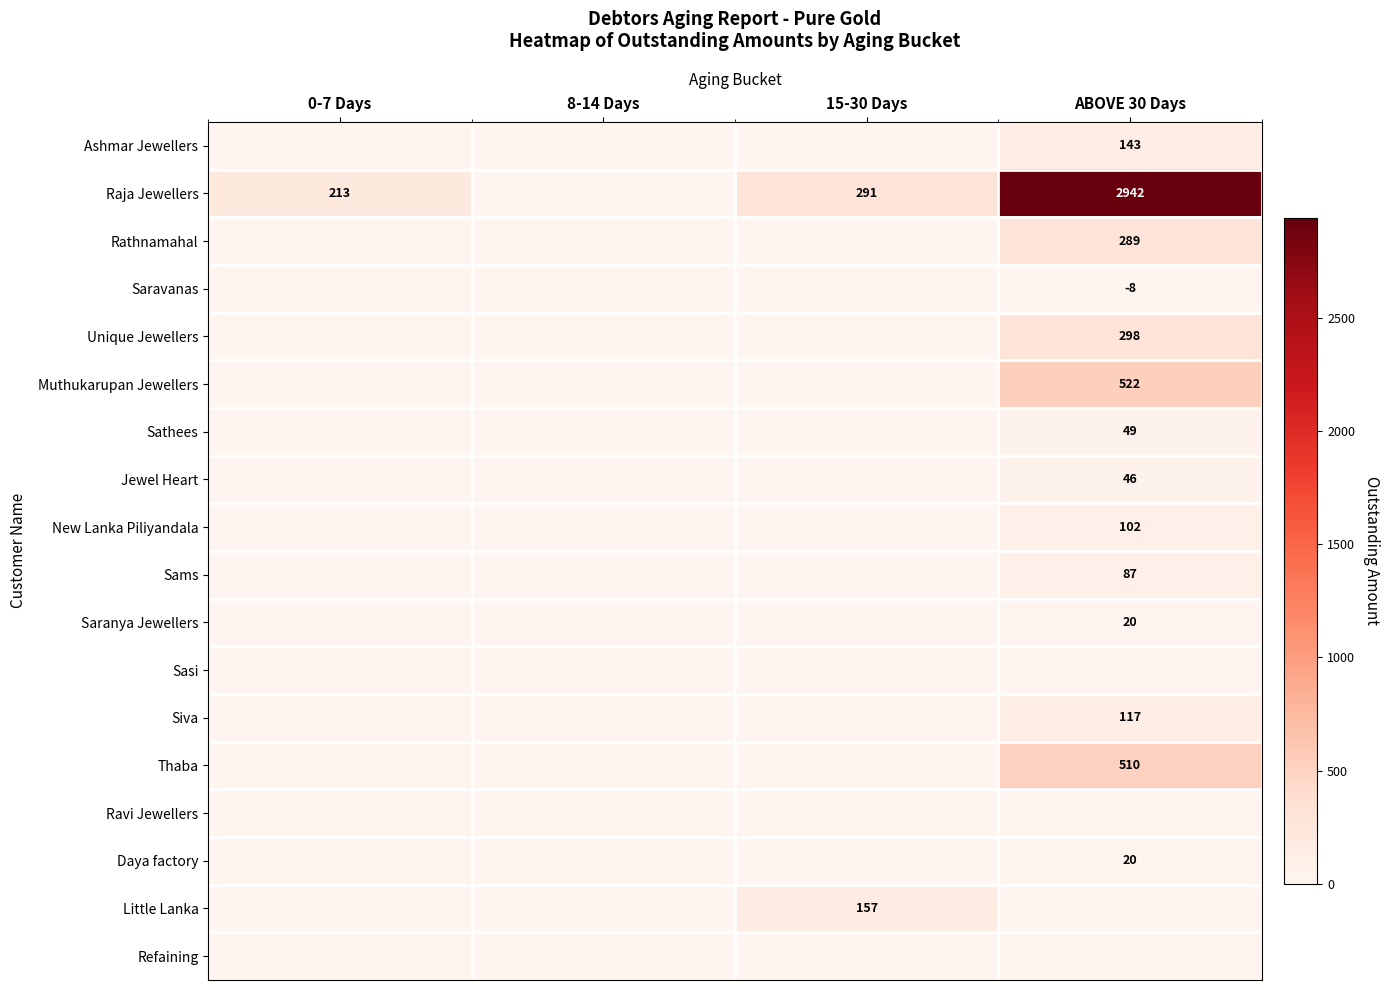

At 8-14 Days, list the series in order from largest to smallest.

Ashmar Jewellers, Raja Jewellers, Rathnamahal, Saravanas, Unique Jewellers, Muthukarupan Jewellers, Sathees, Jewel Heart, New Lanka Piliyandala, Sams, Saranya Jewellers, Sasi, Siva, Thaba, Ravi Jewellers, Daya factory, Little Lanka, Refaining